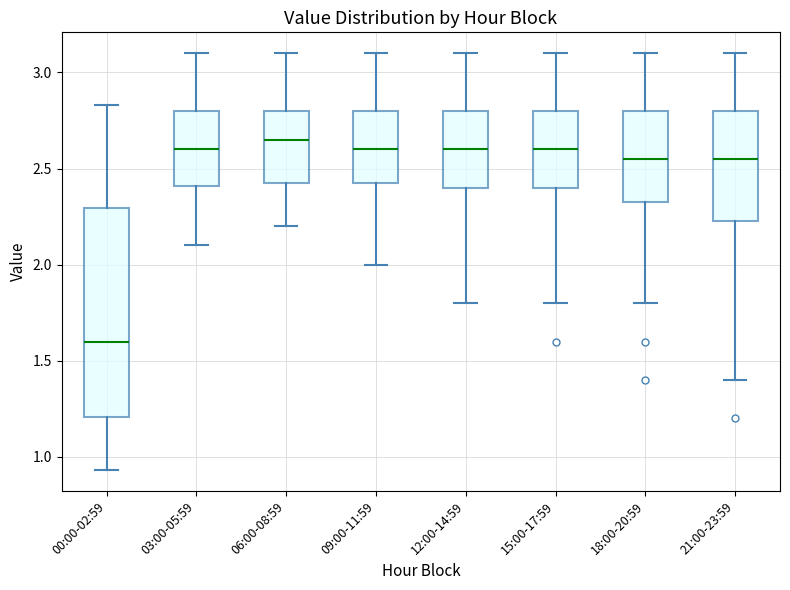

Reading left to right, transcribe this box plot: for each box, give where its median line is, the range the box spans, and where its two whiskers end, as read against the y-axis. The values are not printed on the chart, so give them approximately, as read against the axis.

00:00-02:59: median 1.60, box 1.20 to 2.30, whiskers 0.95 to 2.85
03:00-05:59: median 2.60, box 2.40 to 2.80, whiskers 2.10 to 3.10
06:00-08:59: median 2.65, box 2.45 to 2.80, whiskers 2.20 to 3.10
09:00-11:59: median 2.60, box 2.45 to 2.80, whiskers 2.00 to 3.10
12:00-14:59: median 2.60, box 2.40 to 2.80, whiskers 1.80 to 3.10
15:00-17:59: median 2.60, box 2.40 to 2.80, whiskers 1.80 to 3.10
18:00-20:59: median 2.55, box 2.35 to 2.80, whiskers 1.80 to 3.10
21:00-23:59: median 2.55, box 2.25 to 2.80, whiskers 1.40 to 3.10